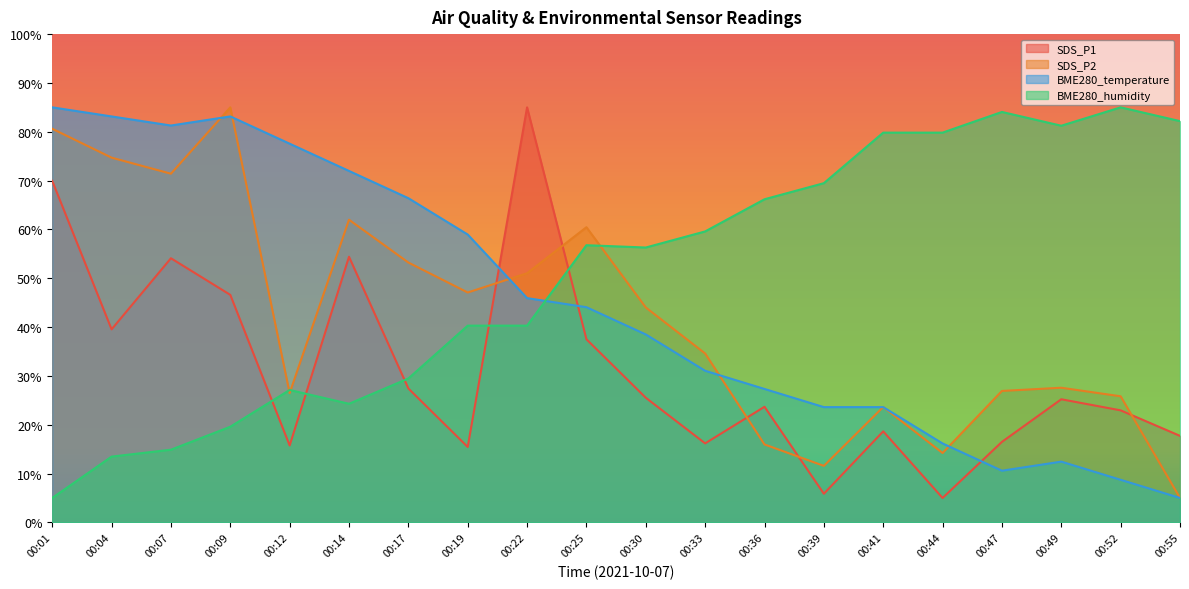

What is the value of the SDS_P2 point at the 19th from the left?

25.8